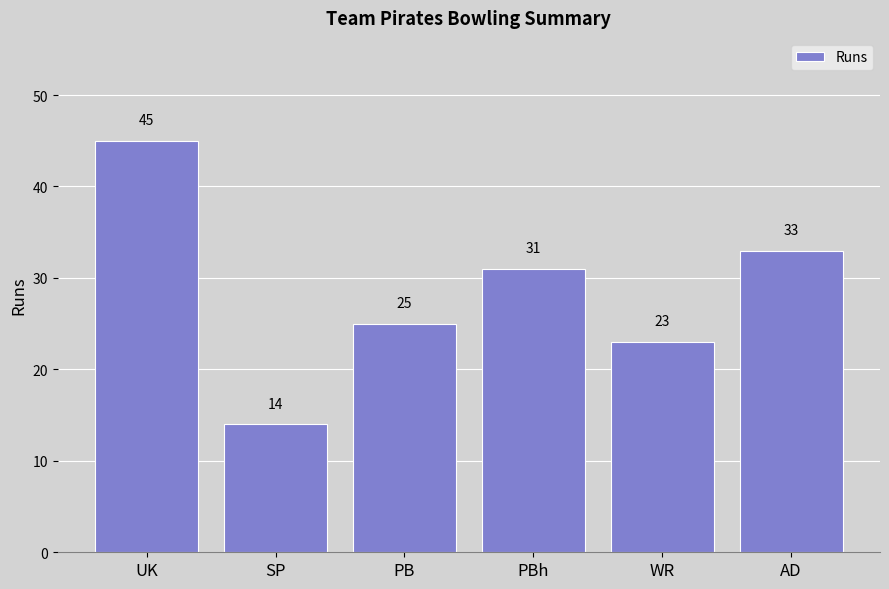

Is it true that the value at WR is 5?

False